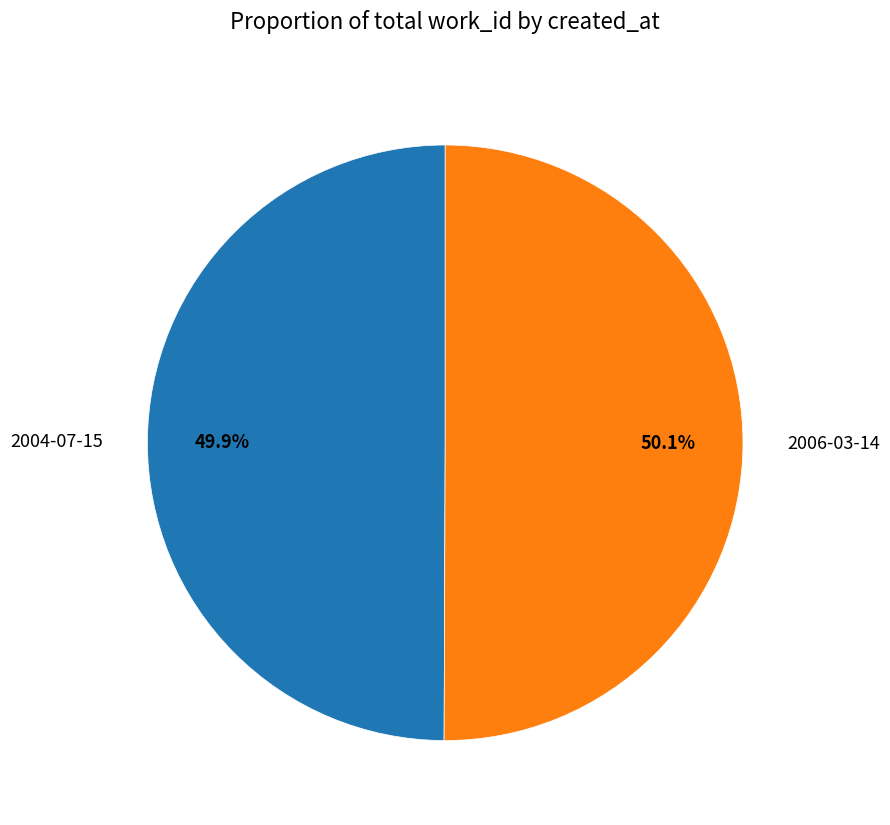

Does any single category account for the majority?

Yes